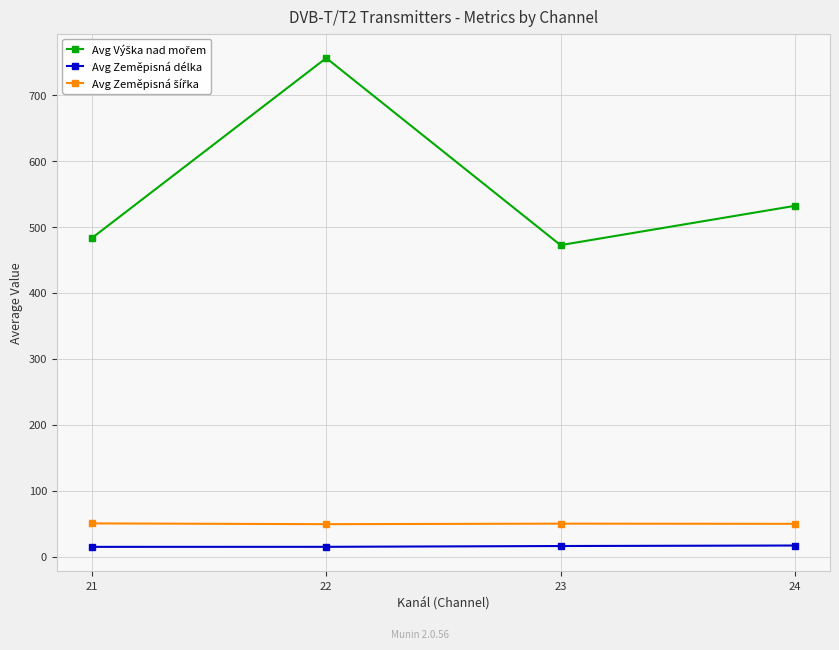

True or false: Avg Zeměpisná délka has more than 2 interior local peaks.

False